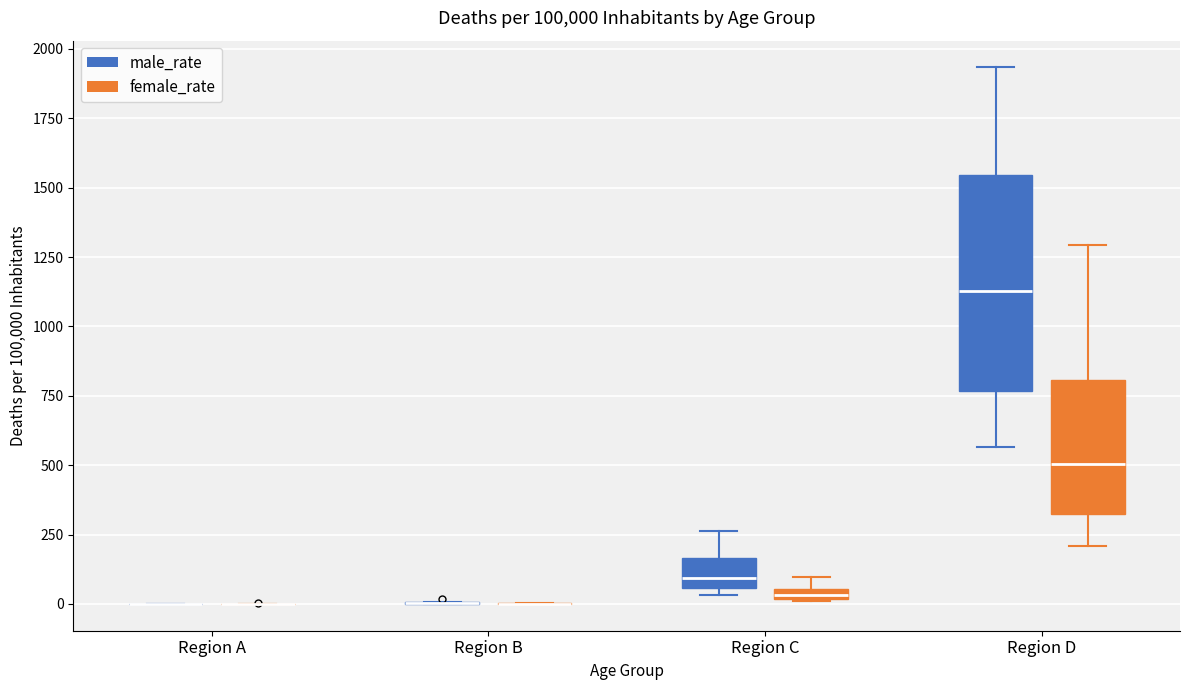

Comparing the boxes themselves (not the whiskers), which one is the tallest?

Region D (male_rate)